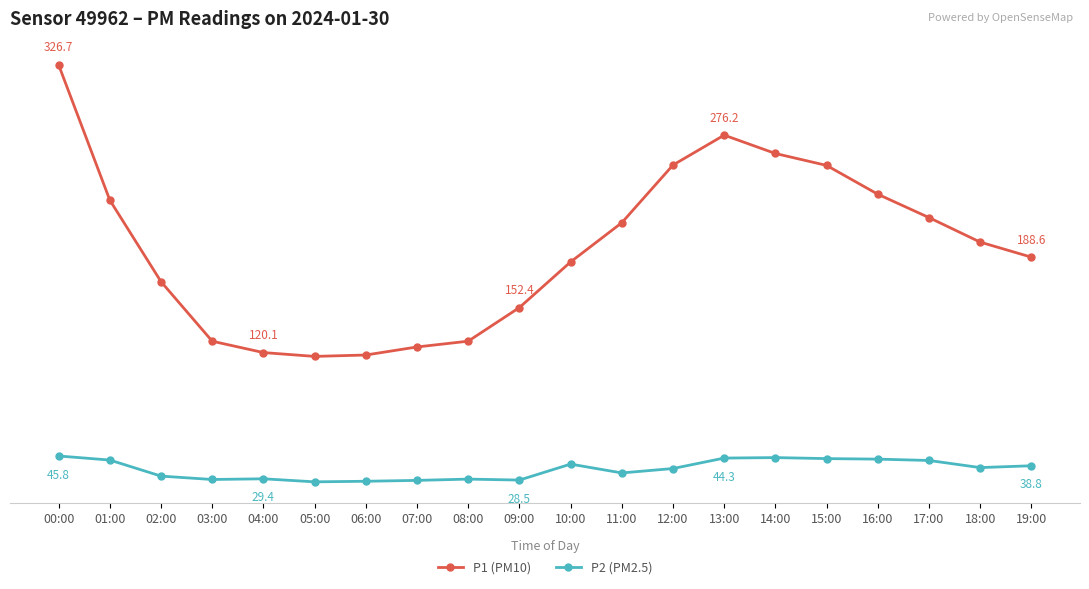

Rank the series at 15:00 from lowest to highest value.

P2 (PM2.5), P1 (PM10)